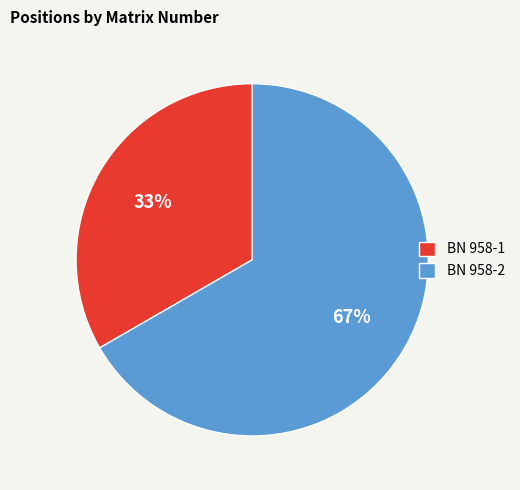

Is there a majority slice in this chart?

Yes